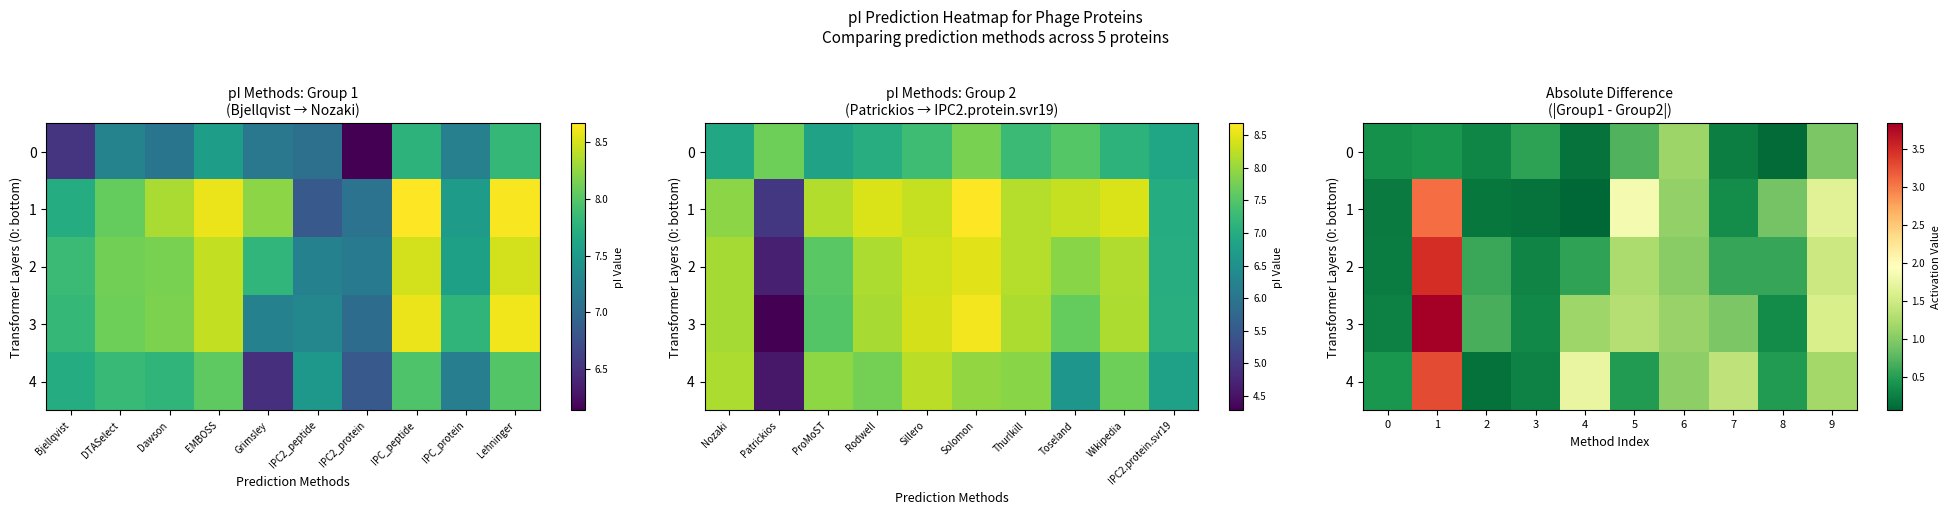

The 3 series shows 1.0 at 7. True or false?

True